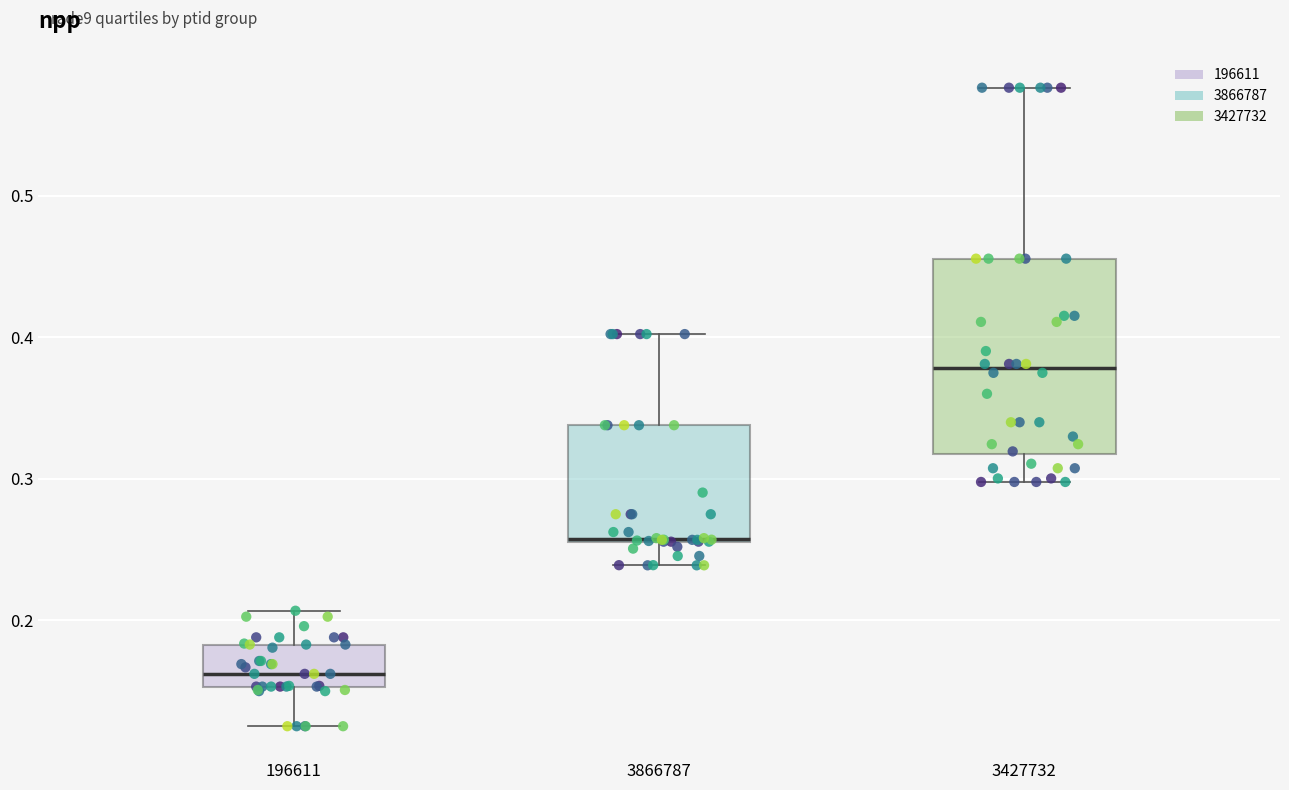

Reading left to right, transcribe this box plot: for each box, give where its median line is, the range the box spans, and where its two whiskers end, as read against the y-axis. The values are not printed on the chart, so give them approximately, as read against the axis.

196611: median 0.16, box 0.15 to 0.18, whiskers 0.13 to 0.21
3866787: median 0.26 (drawn on the box's lower edge), box 0.26 to 0.34, whiskers 0.24 to 0.40
3427732: median 0.38, box 0.32 to 0.46, whiskers 0.30 to 0.58